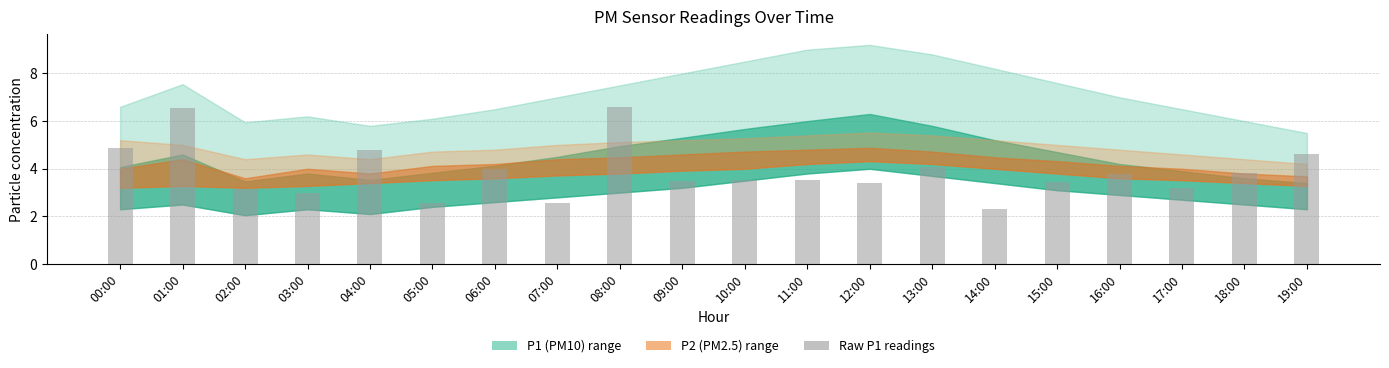

What is the label of the 17th bar from the left?

16:00